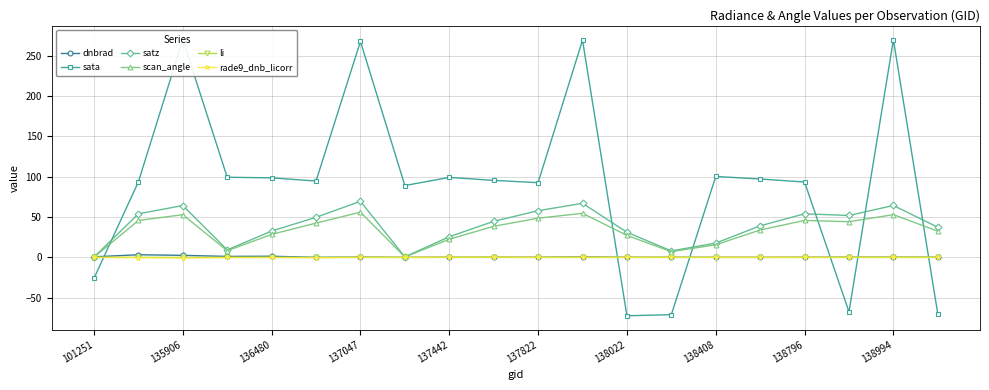

True or false: scan_angle and satz cross at least once.

False